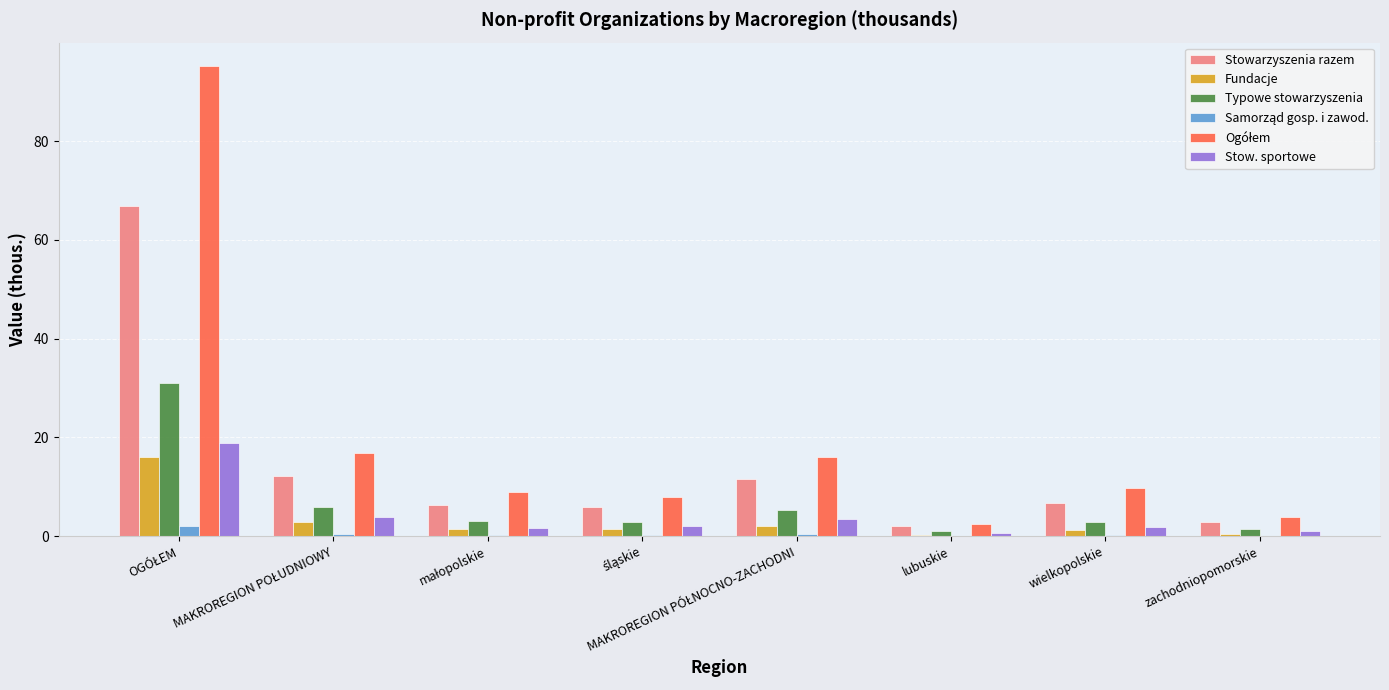

What is the sum of all Typowe stowarzyszenia values?

53.3